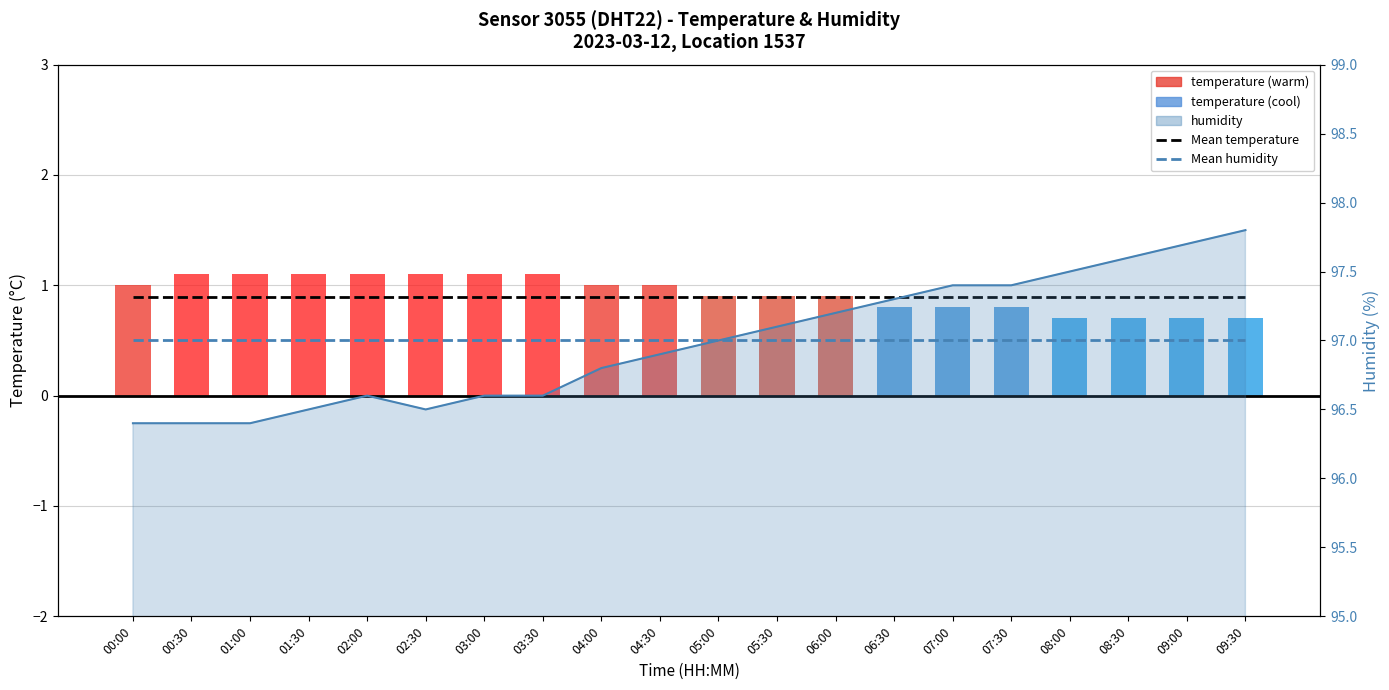

How many distinct data groups are displayed?

4